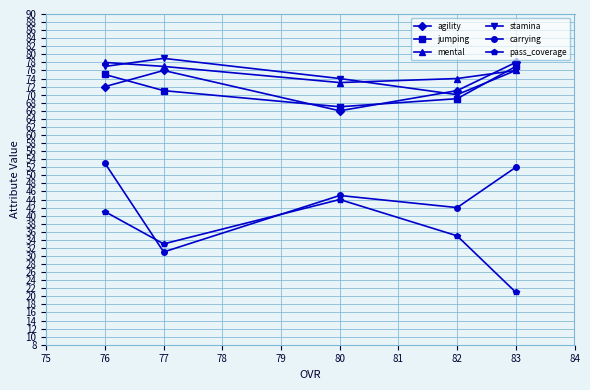

What is the value of the stamina point at the 3rd from the left?

74